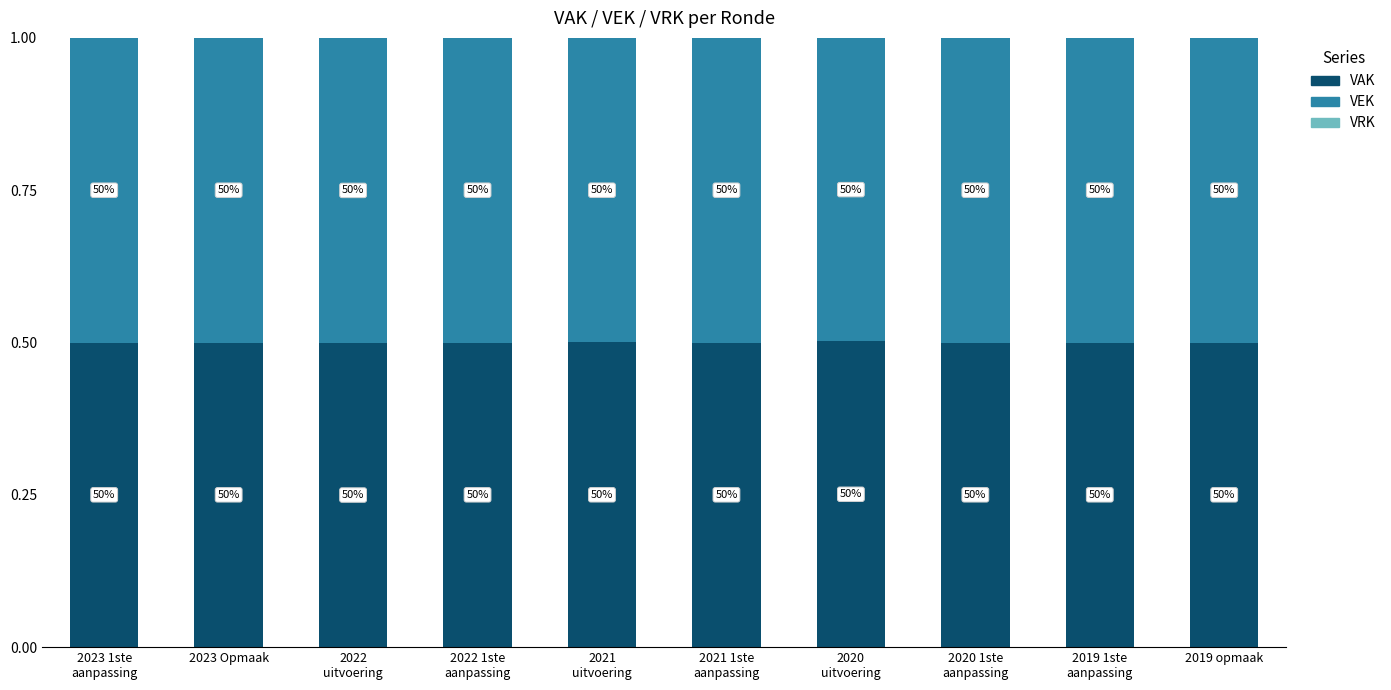

Which series has the largest range (max minus min)?

VEK